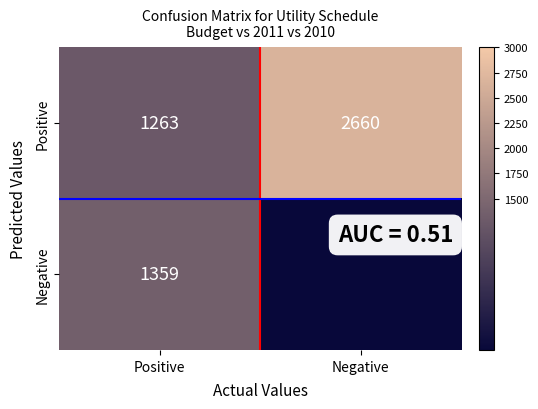

What is the difference between the highest and lowest values at Positive?

96